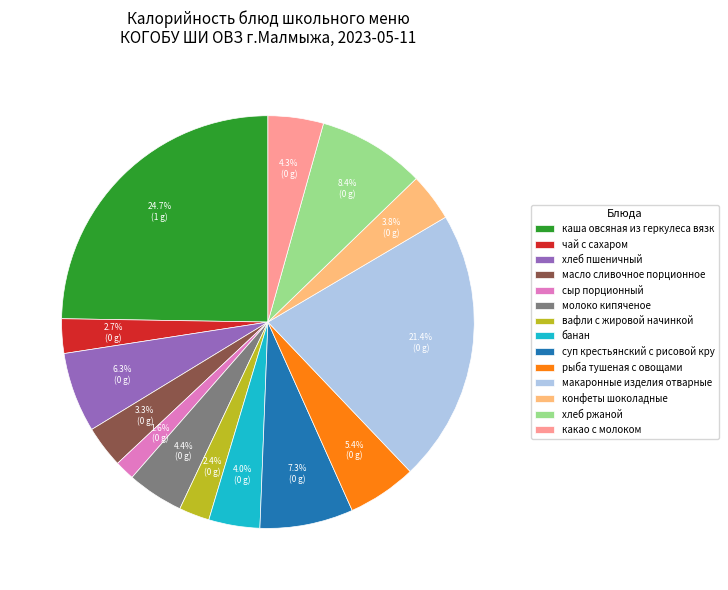

Which slice is the largest?

каша овсяная из геркулеса вязк